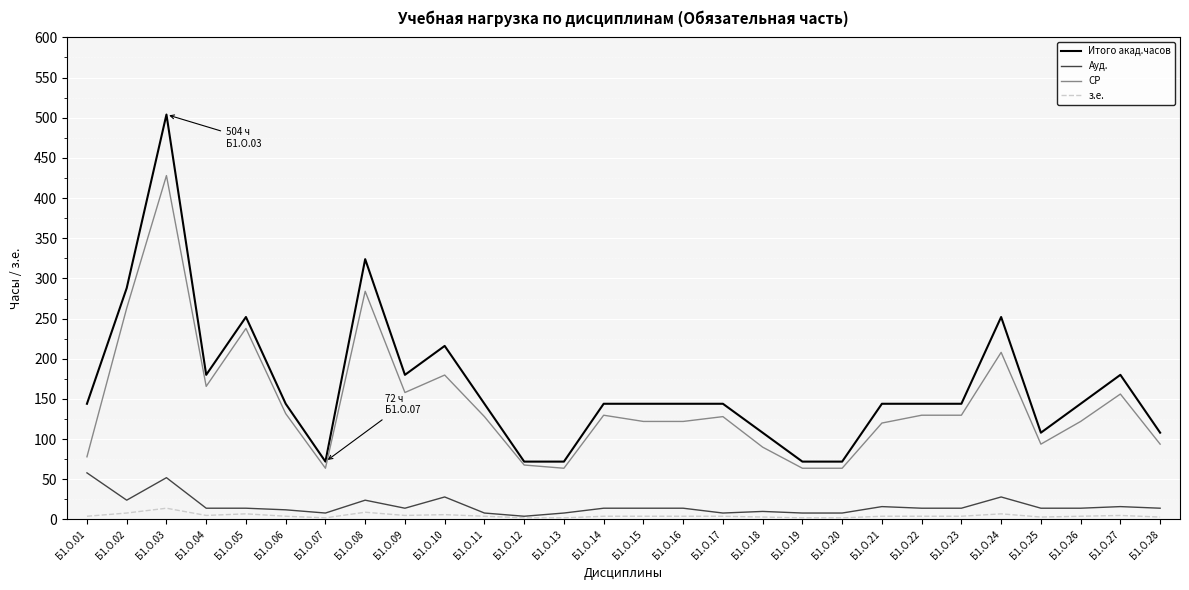

What is the highest value of the з.е. series?

14.0